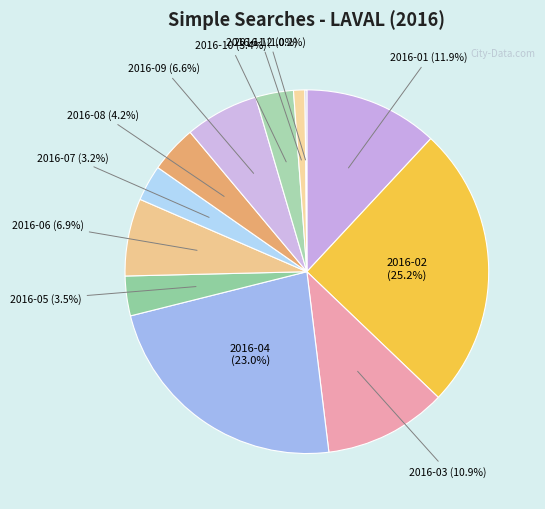

To the nearest percent, what portion does 2016-10 represent?

3%